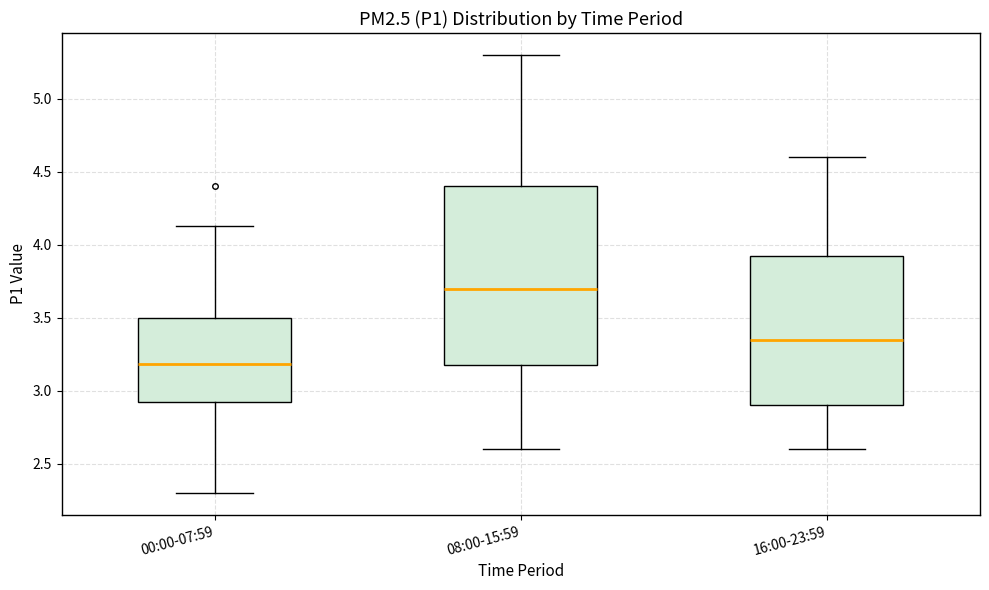

Reading left to right, transcribe this box plot: for each box, give where its median line is, the range the box spans, and where its two whiskers end, as read against the y-axis. The values are not printed on the chart, so give them approximately, as read against the axis.

00:00-07:59: median 3.20, box 2.90 to 3.50, whiskers 2.30 to 4.15
08:00-15:59: median 3.70, box 3.20 to 4.40, whiskers 2.60 to 5.30
16:00-23:59: median 3.35, box 2.90 to 3.95, whiskers 2.60 to 4.60